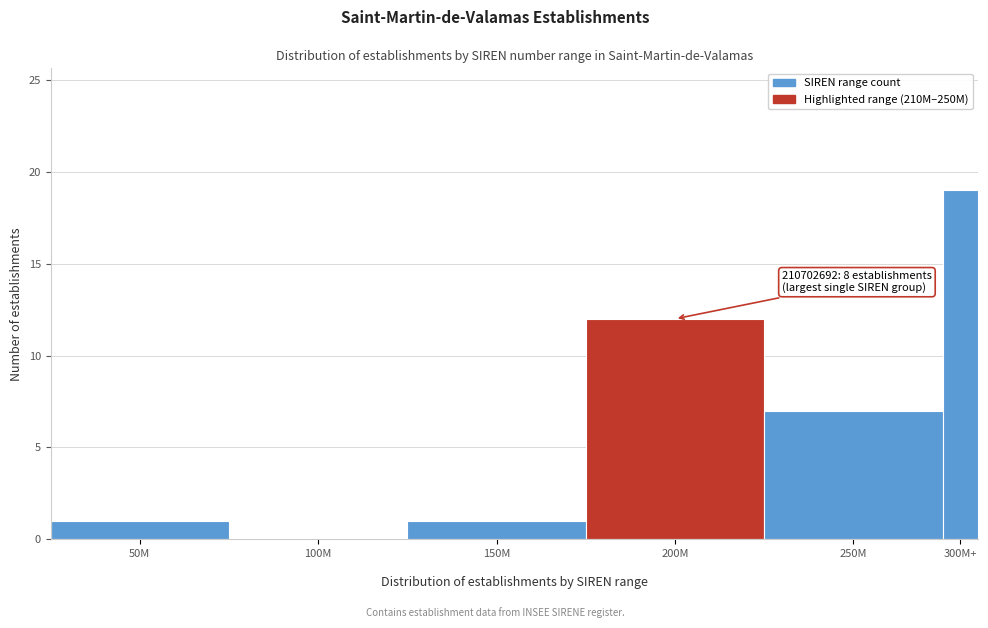

What is the greatest value displayed?

19